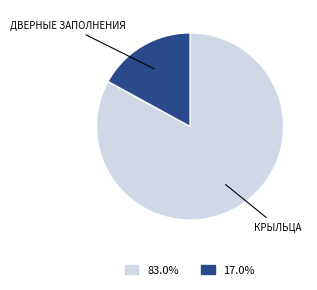

How many segments does this pie chart have?

2